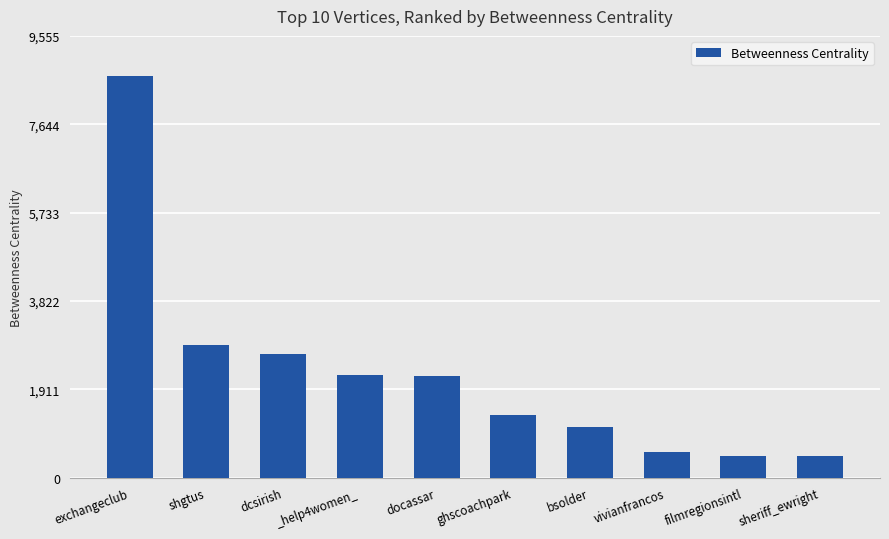

What is the label of the 6th bar from the right?

docassar